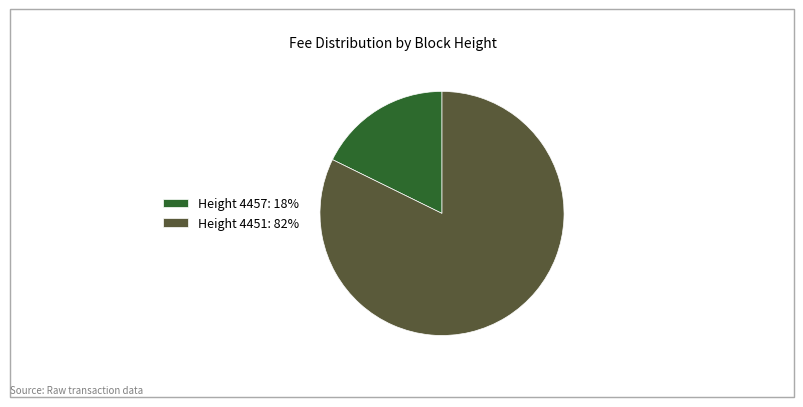

Is it true that Height 4451: 82% is 88% of the pie?

False